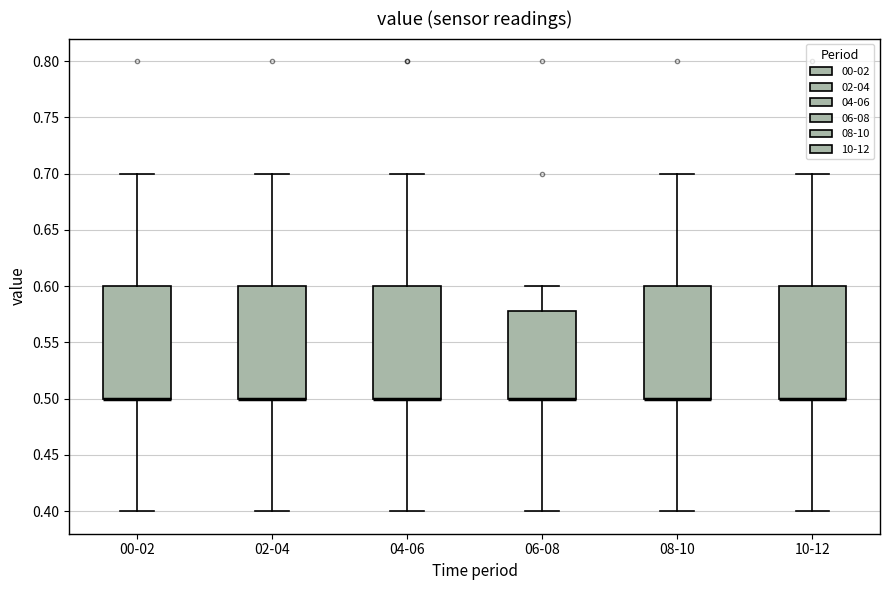

Reading left to right, read every box against the y-axis: the position of its median line, the range the box covers, and the ends of its whiskers. The values are not printed on the chart, so give them approximately, as read against the axis.

00-02: median 0.50 (drawn on the box's lower edge), box 0.50 to 0.60, whiskers 0.40 to 0.70
02-04: median 0.50 (drawn on the box's lower edge), box 0.50 to 0.60, whiskers 0.40 to 0.70
04-06: median 0.50 (drawn on the box's lower edge), box 0.50 to 0.60, whiskers 0.40 to 0.70
06-08: median 0.50 (drawn on the box's lower edge), box 0.50 to 0.58, whiskers 0.40 to 0.60
08-10: median 0.50 (drawn on the box's lower edge), box 0.50 to 0.60, whiskers 0.40 to 0.70
10-12: median 0.50 (drawn on the box's lower edge), box 0.50 to 0.60, whiskers 0.40 to 0.70